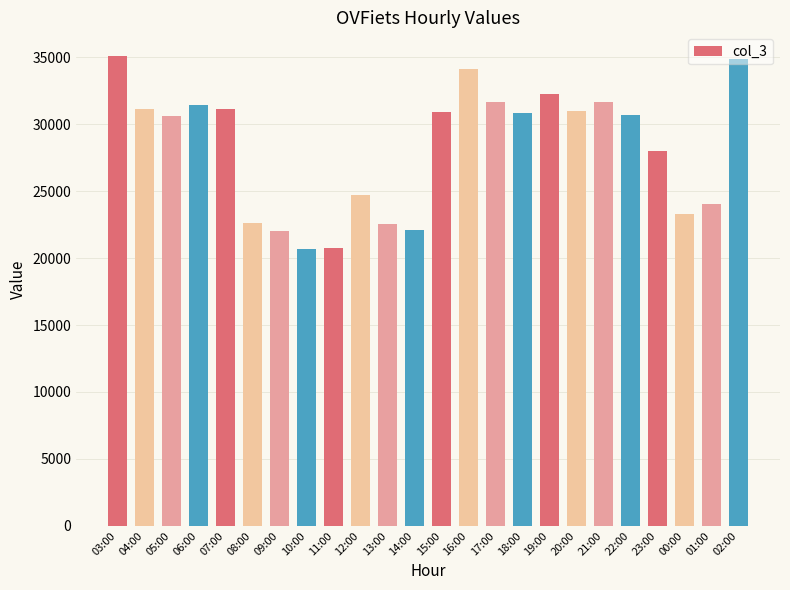

What is the value of the 18th bar from the left?

30976